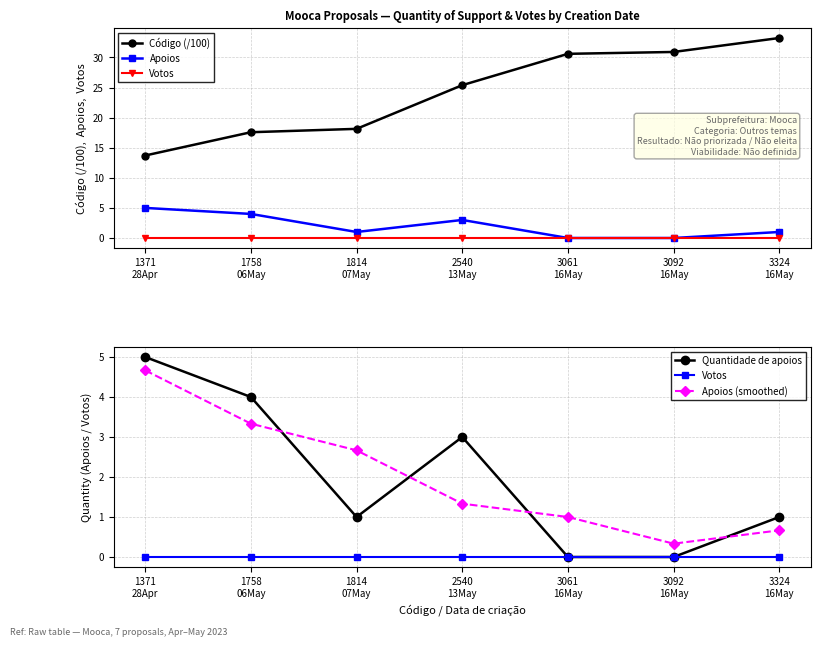

How many positive values does the Quantidade de apoios series have?

5